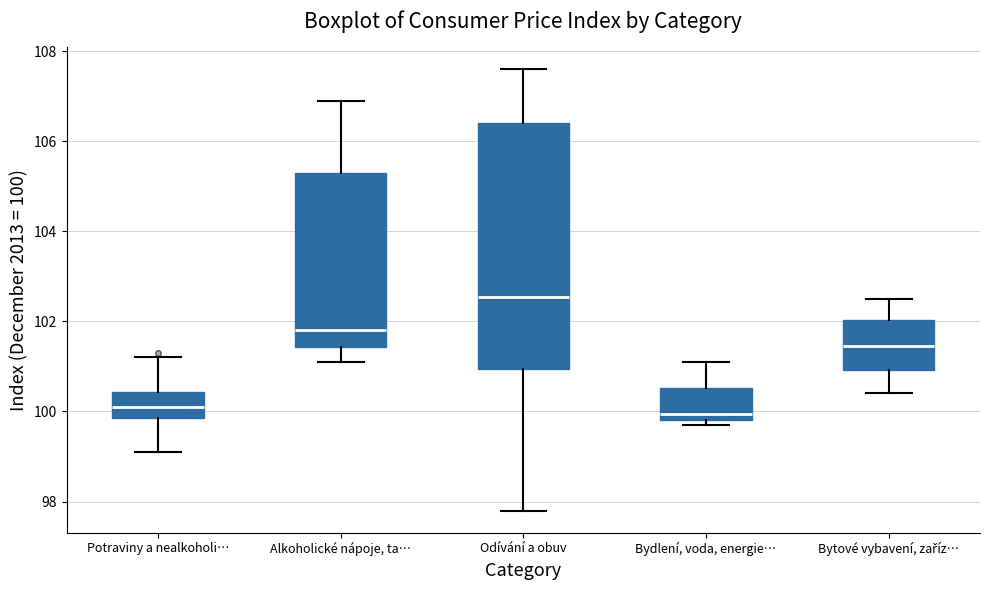

Reading left to right, transcribe this box plot: for each box, give where its median line is, the range the box spans, and where its two whiskers end, as read against the y-axis. The values are not printed on the chart, so give them approximately, as read against the axis.

Potraviny a nealkoholi…: median 100.2, box 99.8 to 100.4, whiskers 99.2 to 101.2
Alkoholické nápoje, ta…: median 101.8, box 101.4 to 105.4, whiskers 101.2 to 107.0
Odívání a obuv: median 102.6, box 101.0 to 106.4, whiskers 97.8 to 107.6
Bydlení, voda, energie…: median 100.0, box 99.8 to 100.6, whiskers 99.8 (just below the box's lower edge) to 101.2
Bytové vybavení, zaříz…: median 101.4, box 101.0 to 102.0, whiskers 100.4 to 102.6